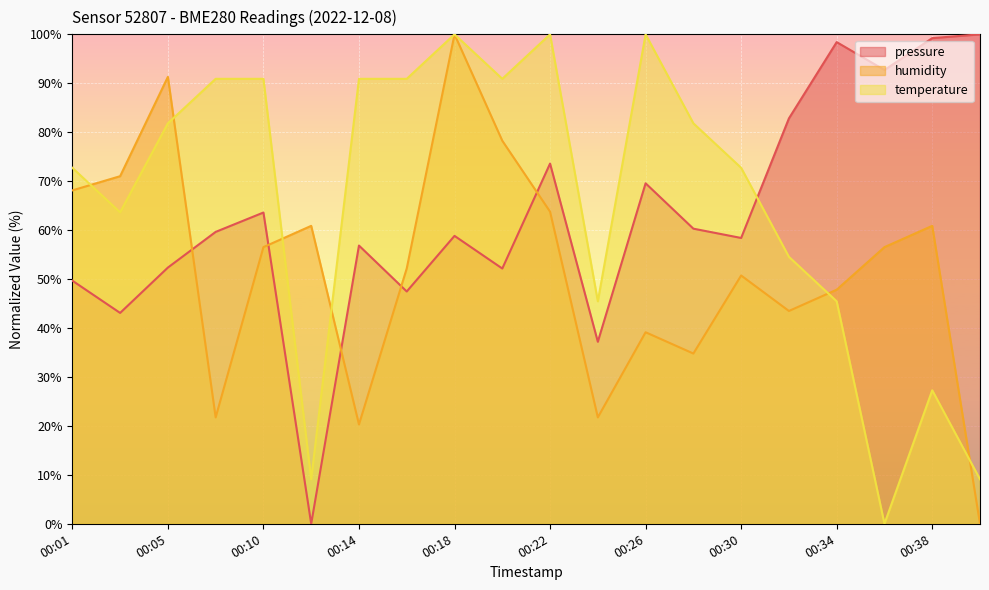

What is the sum of the humidity values at 00:40 and 00:08?

21.7